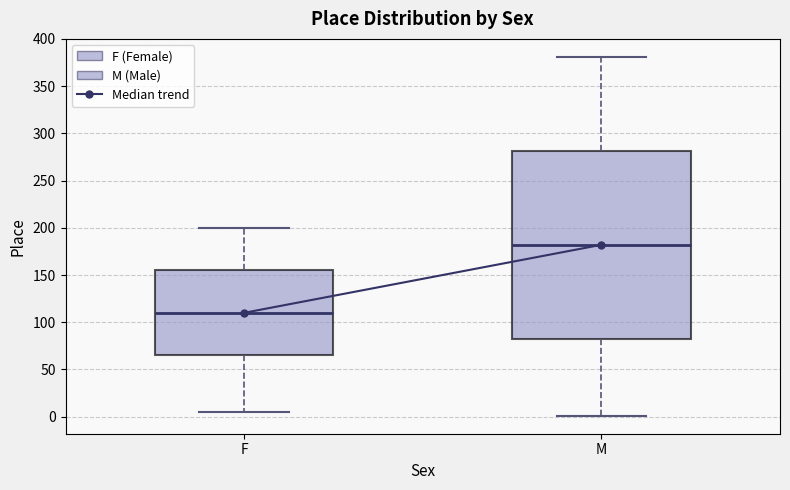

Which box's median line is the lowest?

F